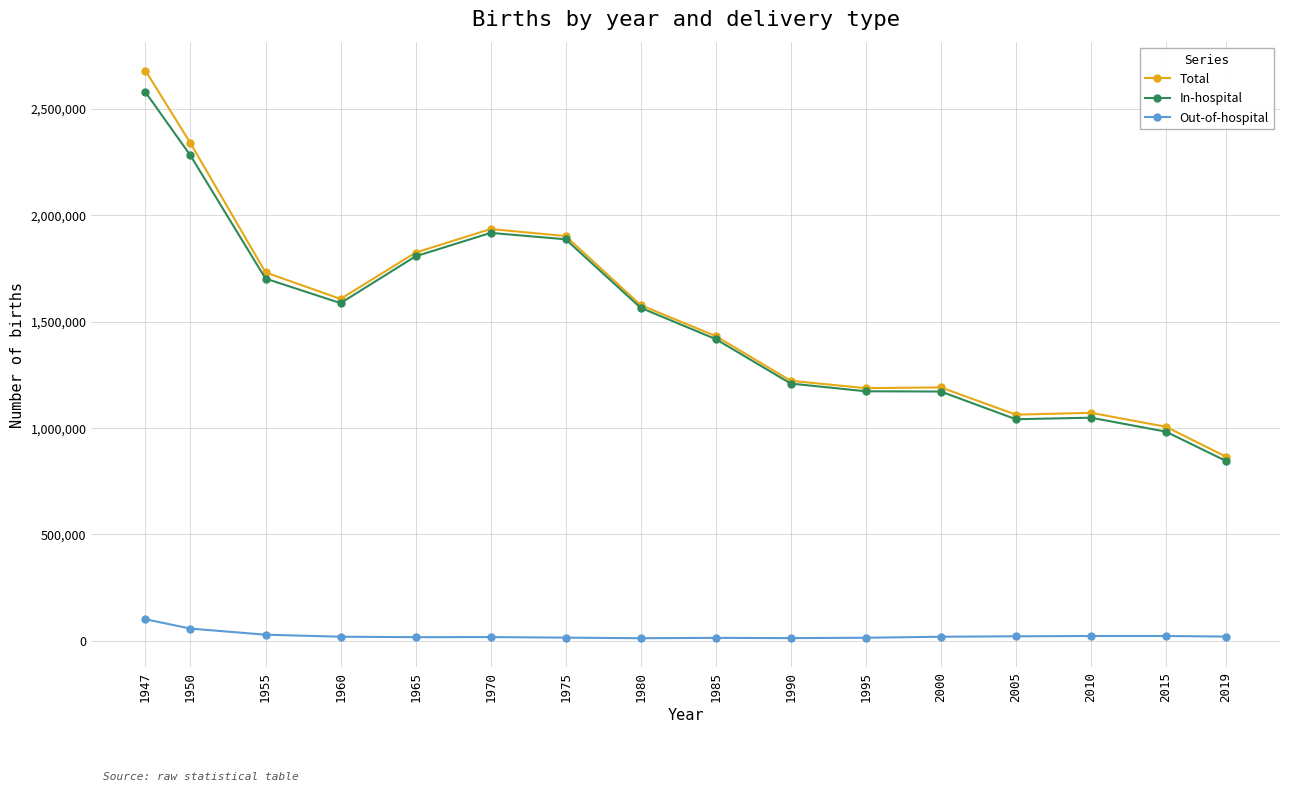

True or false: Out-of-hospital and In-hospital intersect in this chart.

False